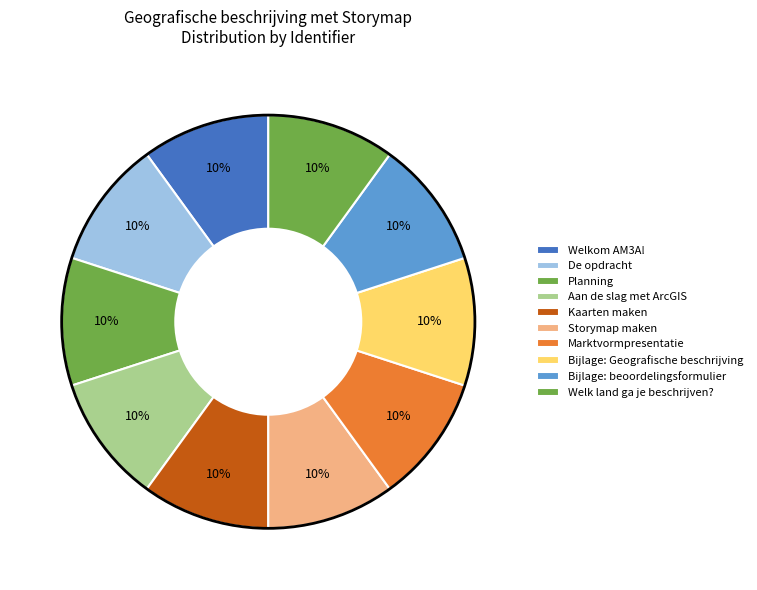

Count the number of slices in the pie.

10